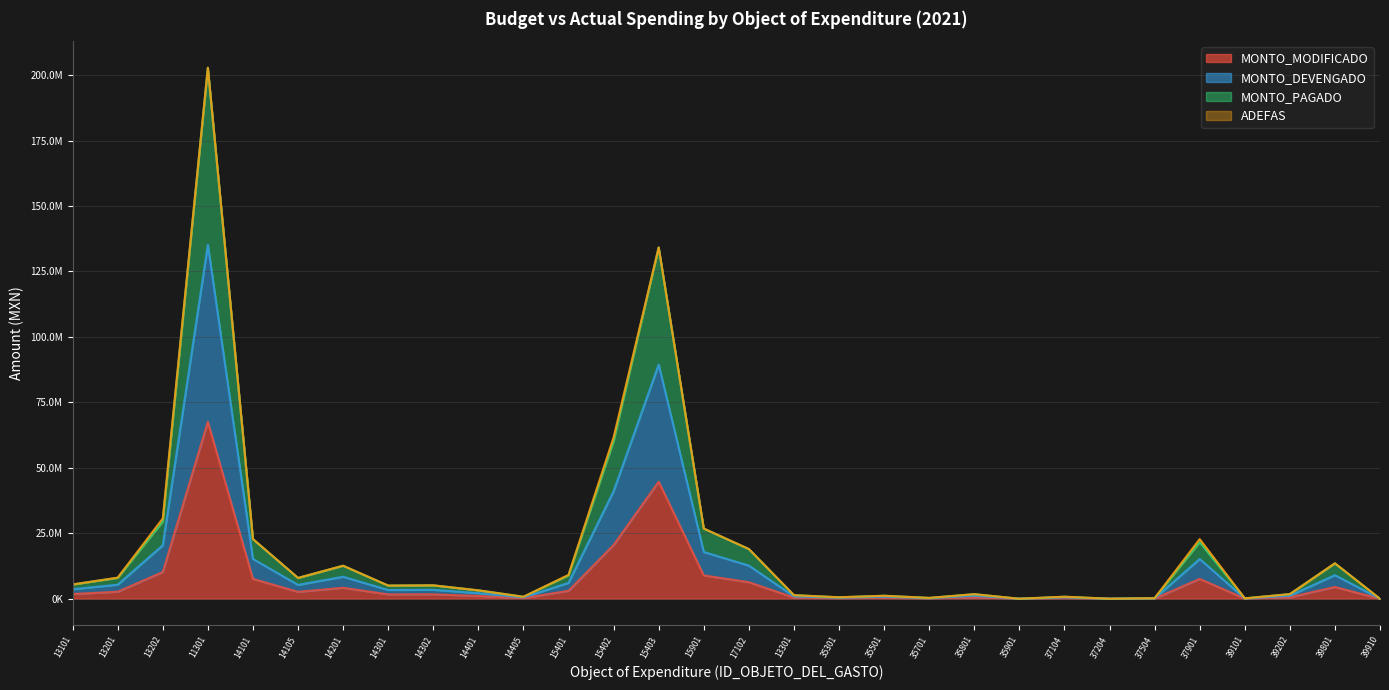

At how many categories does at least one series exceed 82083811?

2